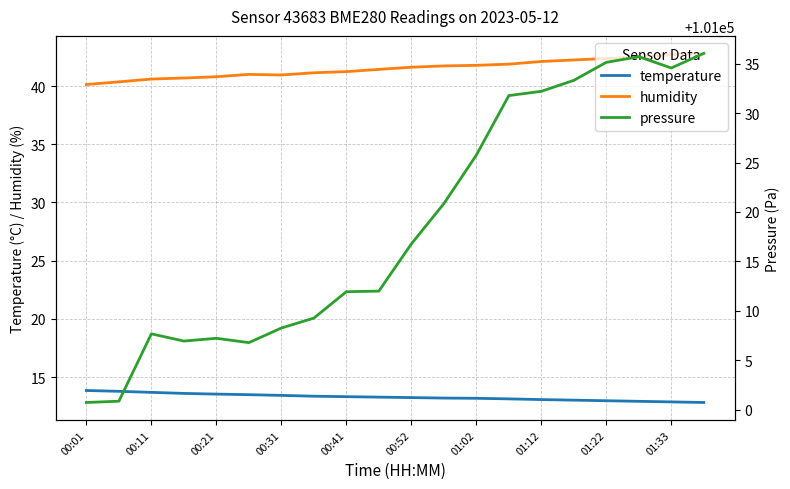

The value of temperature at 01:02 is 13.2. True or false?

True